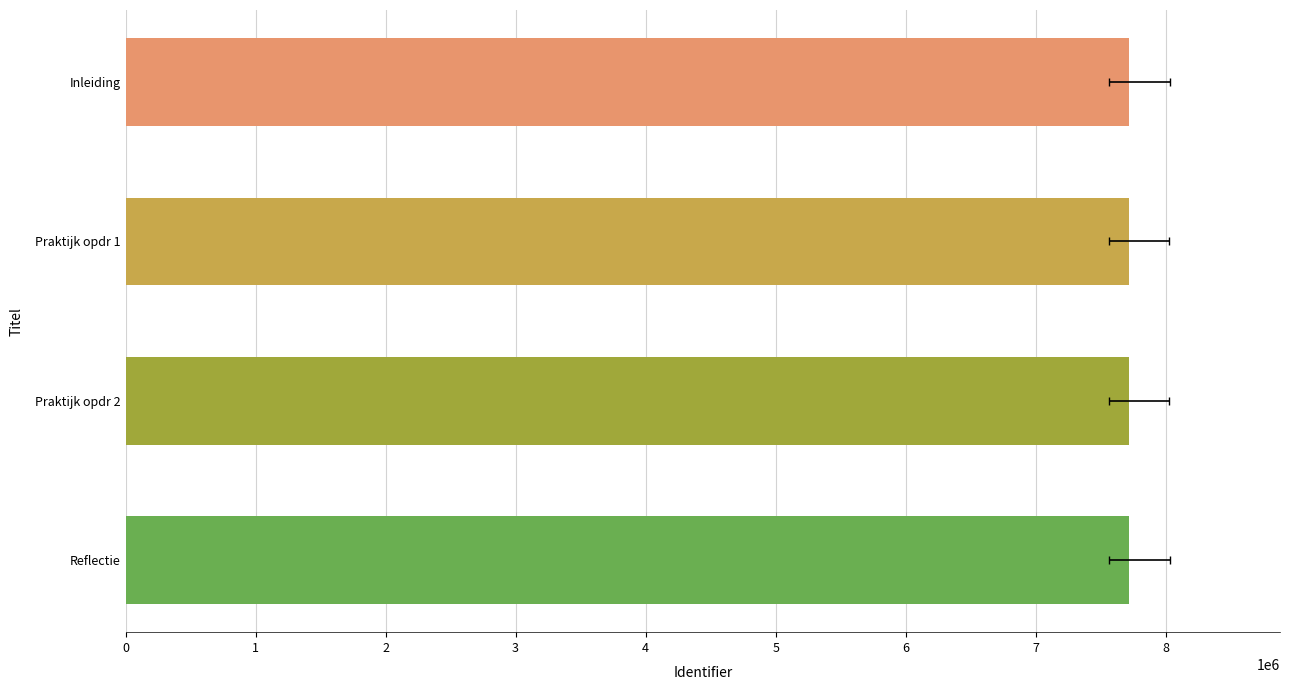

Is it true that the value at Reflectie is 13262161?

False